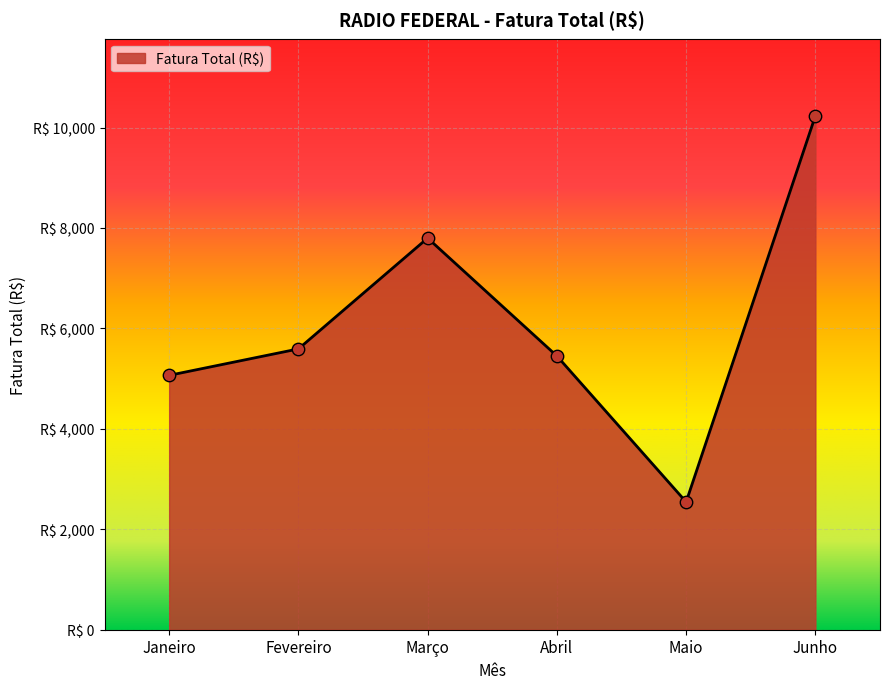

What is the change in value from Abril to Maio?

-2906.9